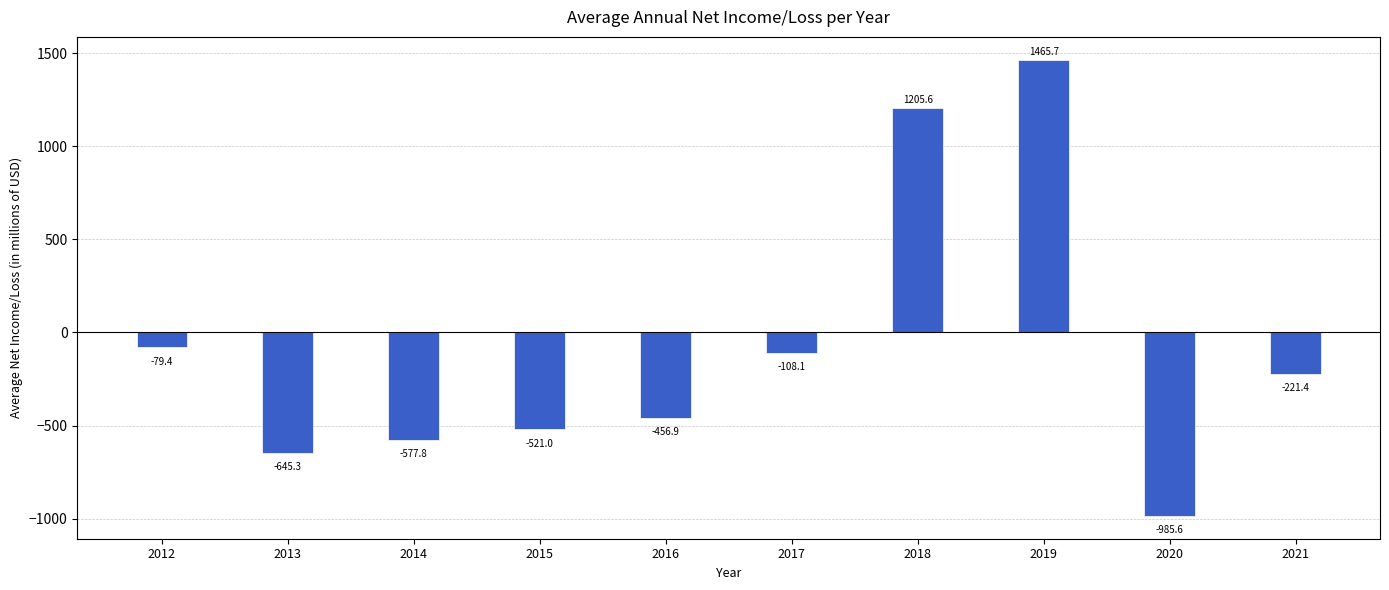

List the labels in order of value, smallest first.

2020, 2013, 2014, 2015, 2016, 2021, 2017, 2012, 2018, 2019